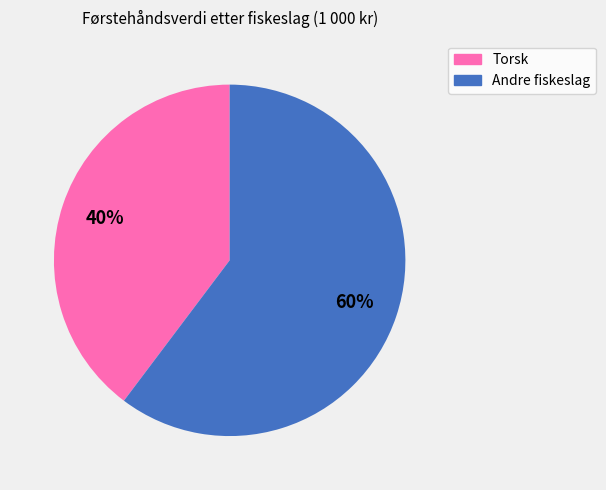

Is there any slice that represents more than half of the pie?

Yes